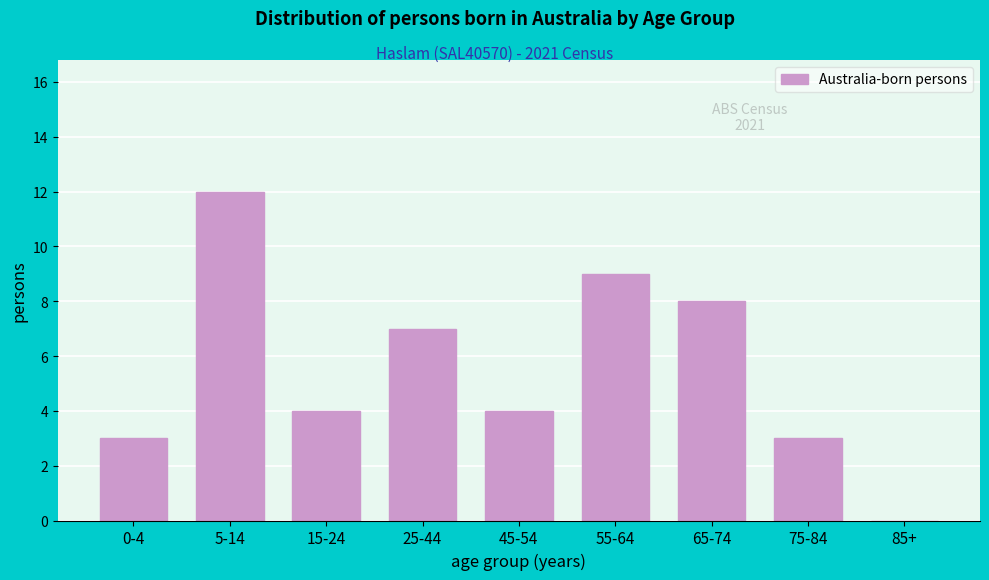

Reading left to right, extract all data points from this chart.

0-4=3	5-14=12	15-24=4	25-44=7	45-54=4	55-64=9	65-74=8	75-84=3	85+=0